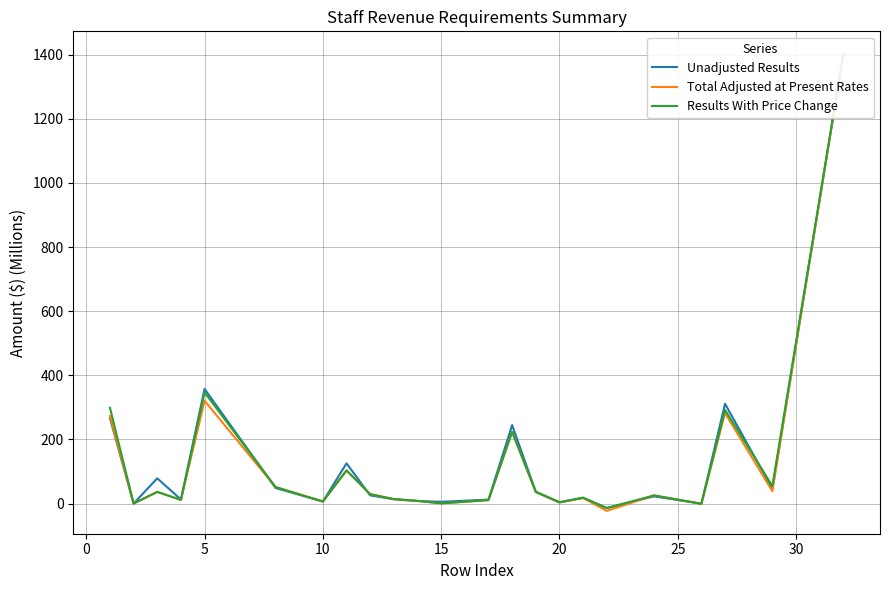

The Unadjusted Results series shows 23.1 at 9. True or false?

False